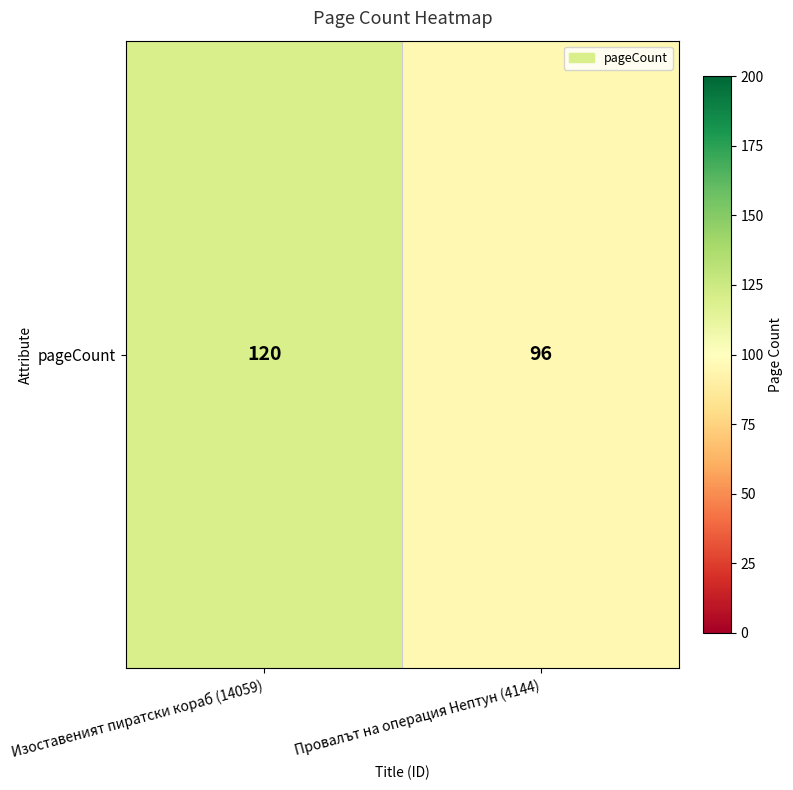

What is the approximate value at Провалът на операция Нептун (4144), to the nearest 5?

95